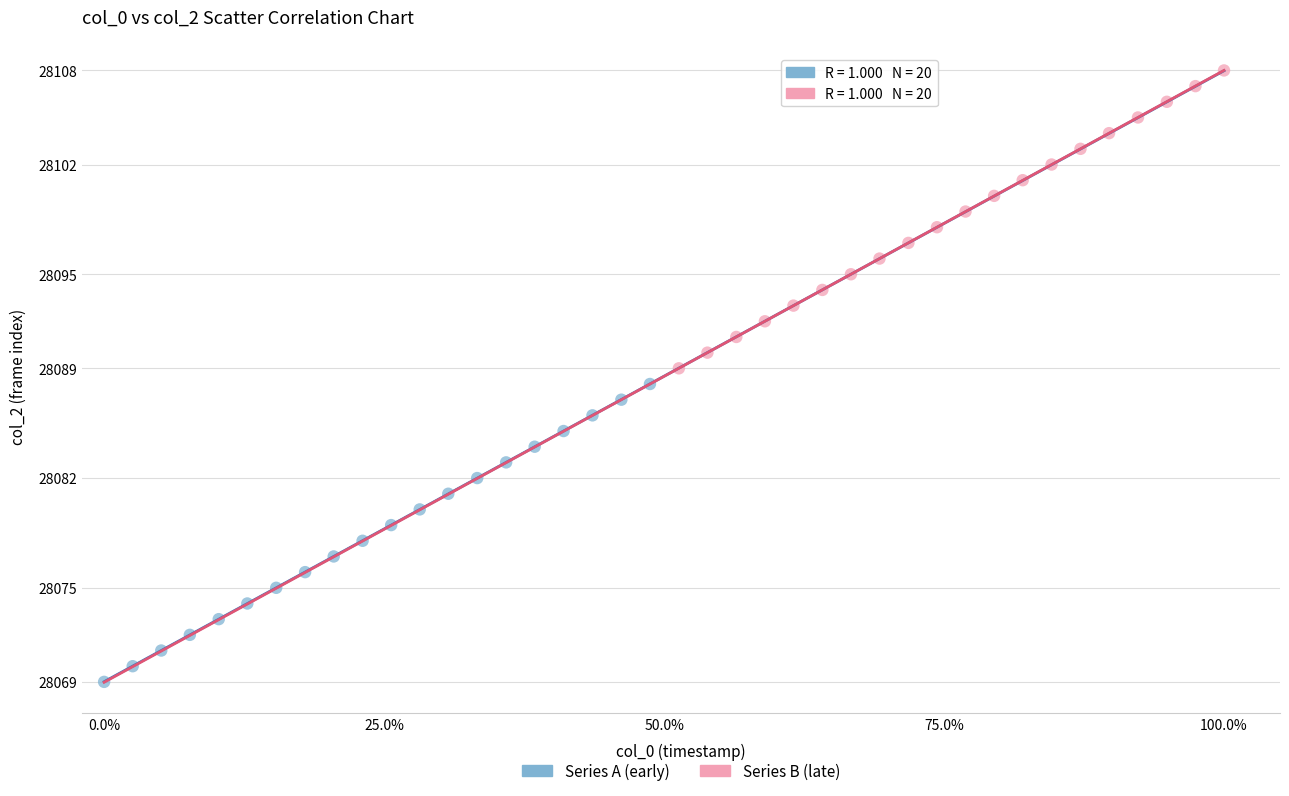

Which series reaches the maximum Y coordinate?

Series B (late)